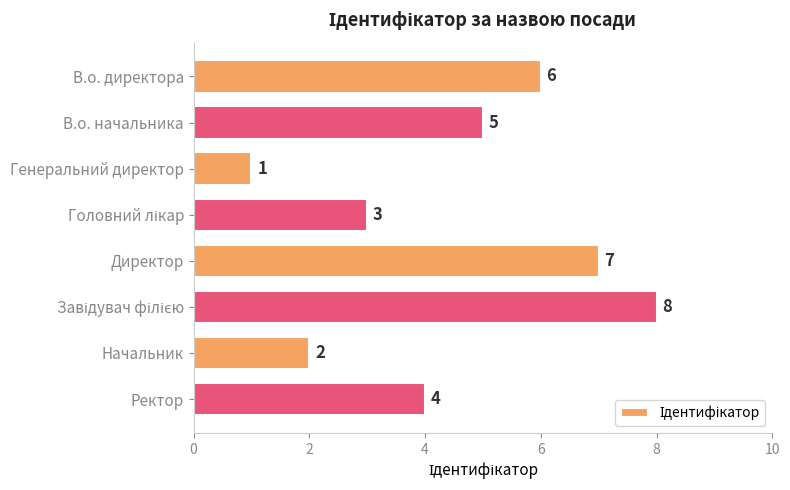

What is the difference between the maximum and minimum values?

7